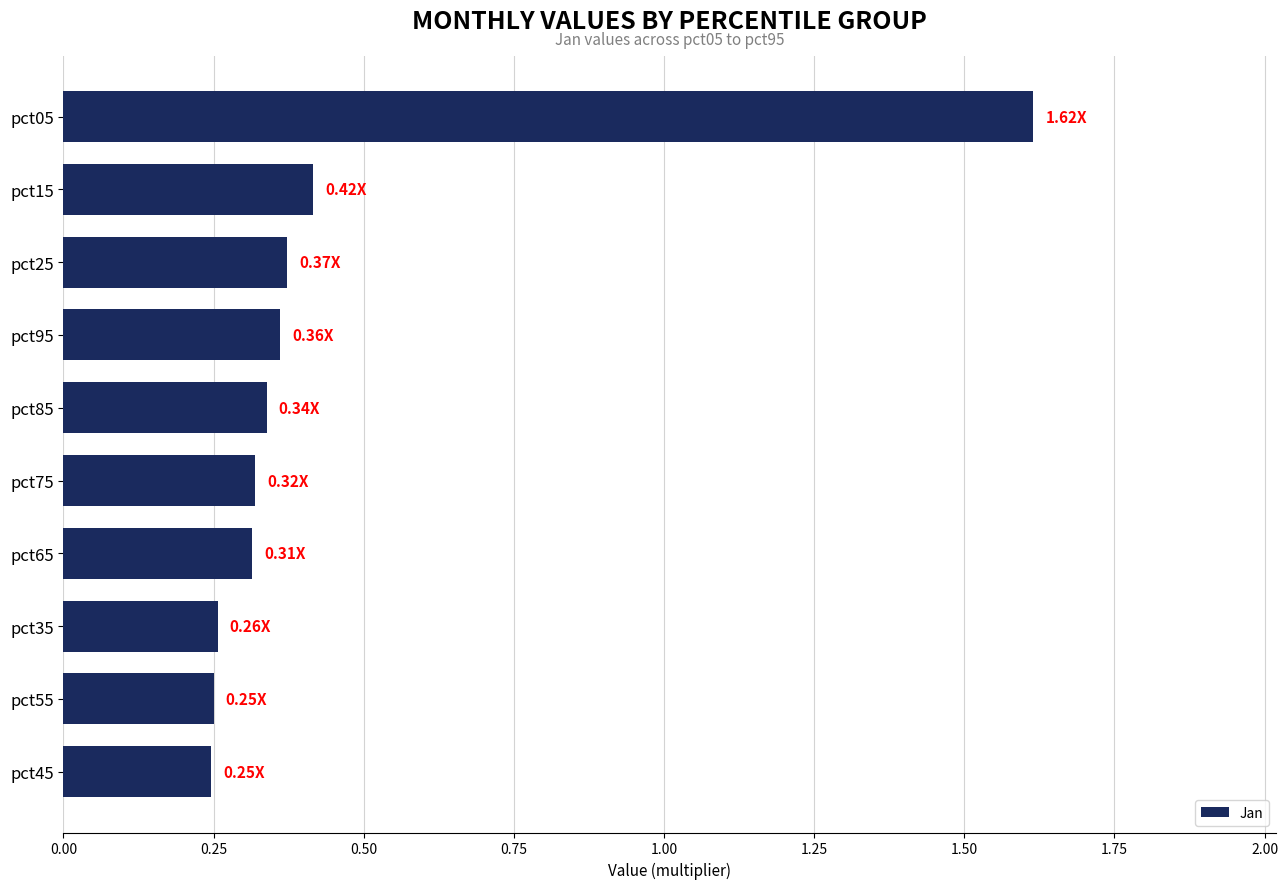

What is the difference between the maximum and minimum values?

1.4